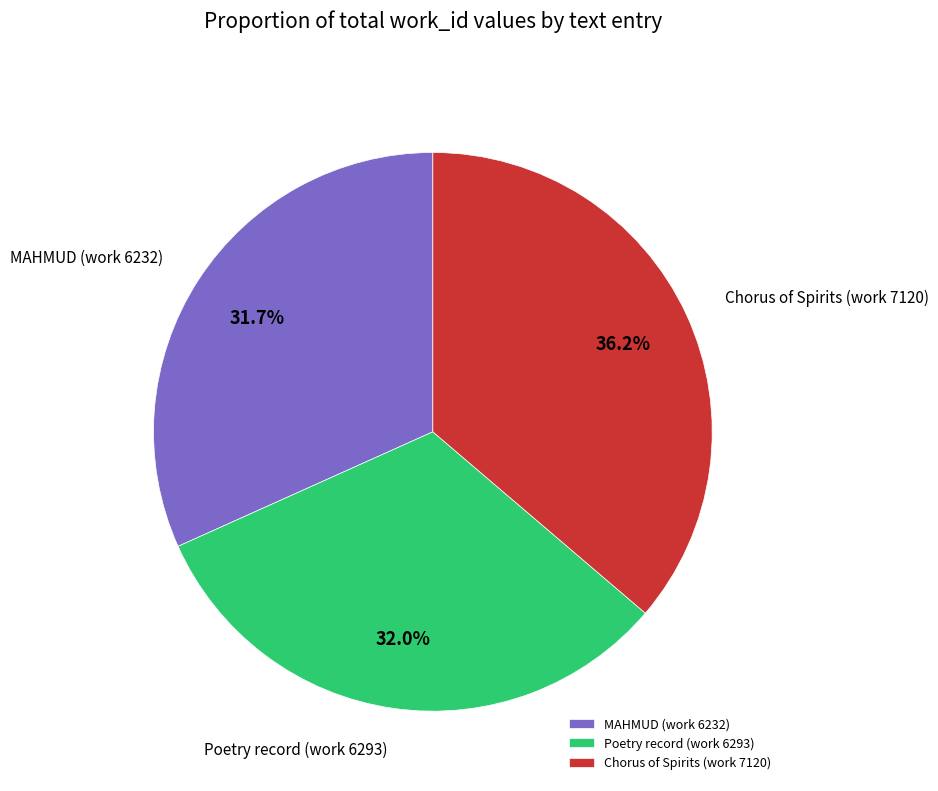

Is there a majority slice in this chart?

No